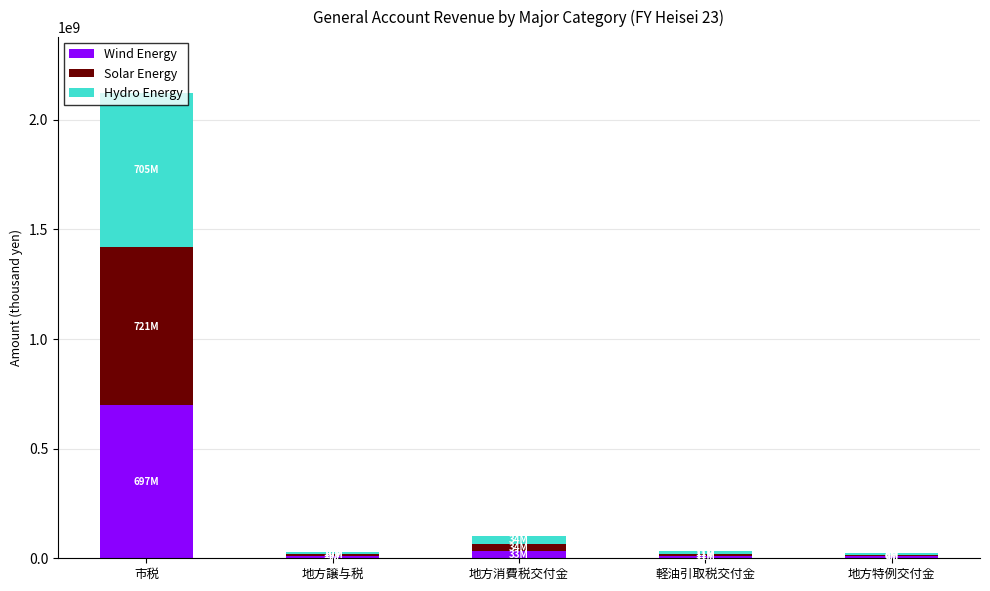

Are the bars horizontal?

No